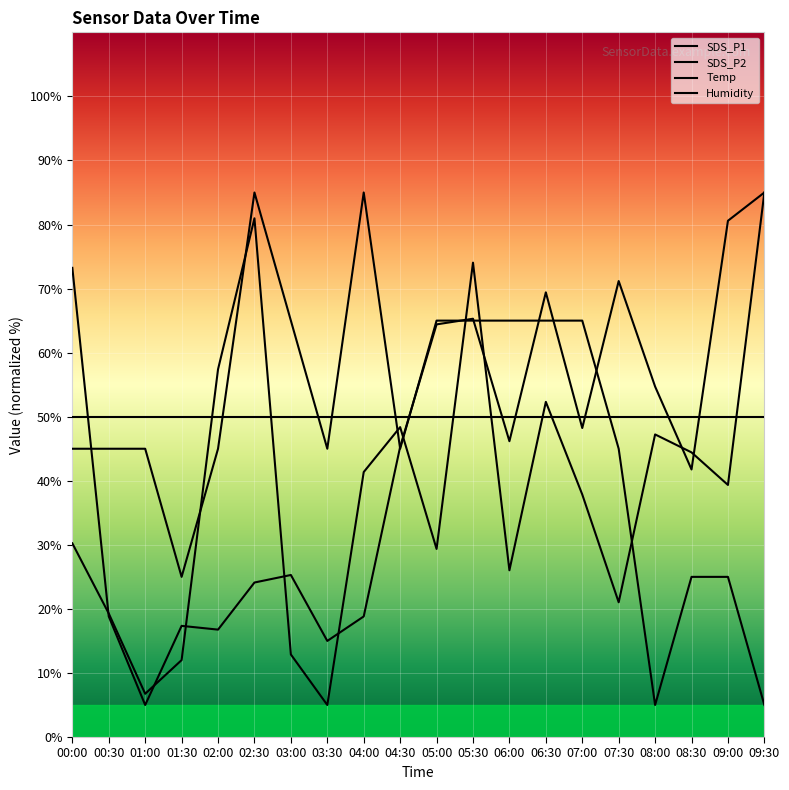

What is the difference between the maximum and minimum values in the SDS_P1 series?

80.0